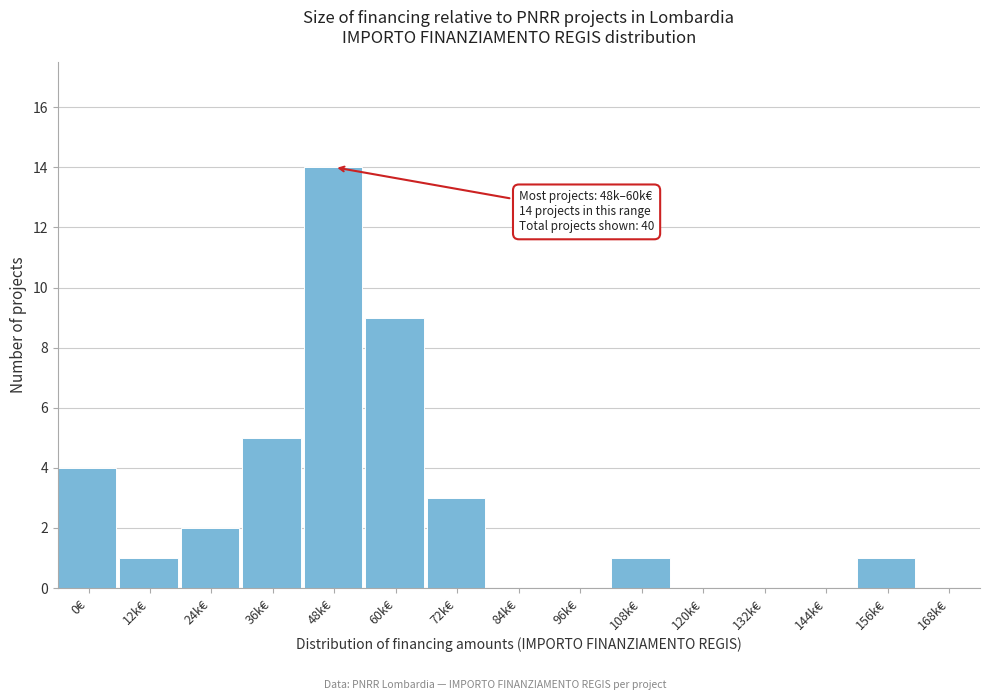

Reading left to right, transcribe all the data shown in this chart.

0€=4	12k€=1	24k€=2	36k€=5	48k€=14	60k€=9	72k€=3	84k€=0	96k€=0	108k€=1	120k€=0	132k€=0	144k€=0	156k€=1	168k€=0